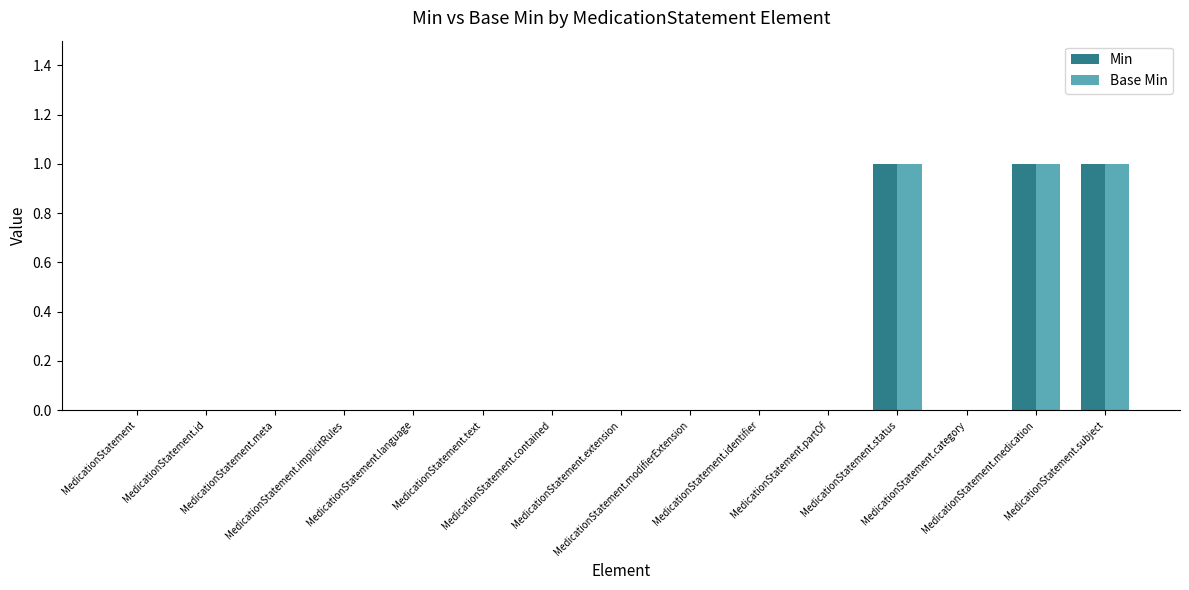

Count the number of categories in the chart.

15